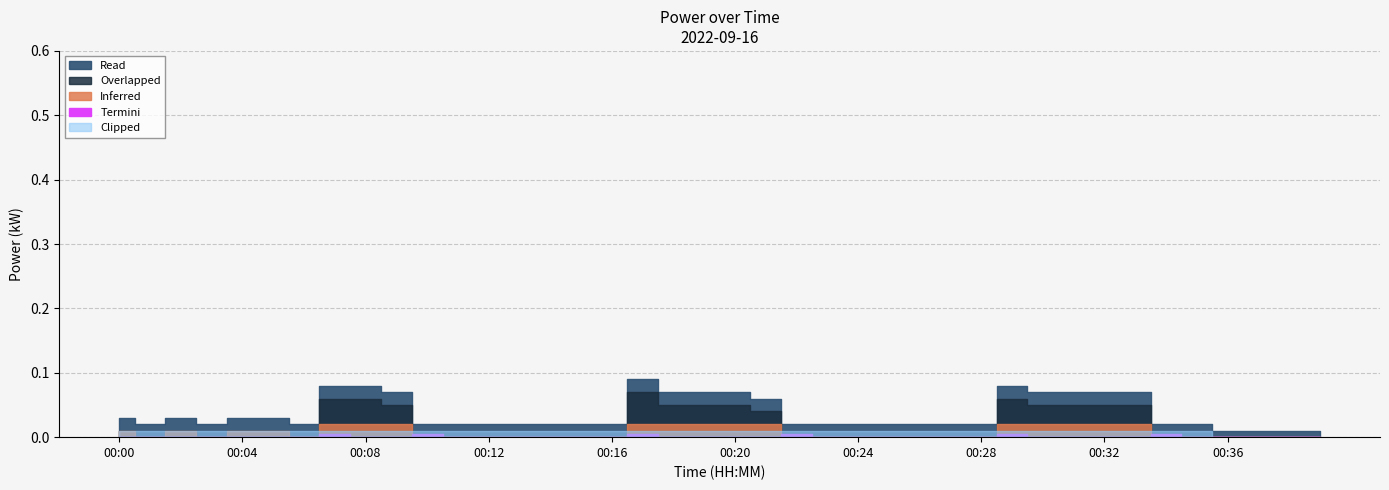

Count the power_smooth values in the range 0 to 1.

20